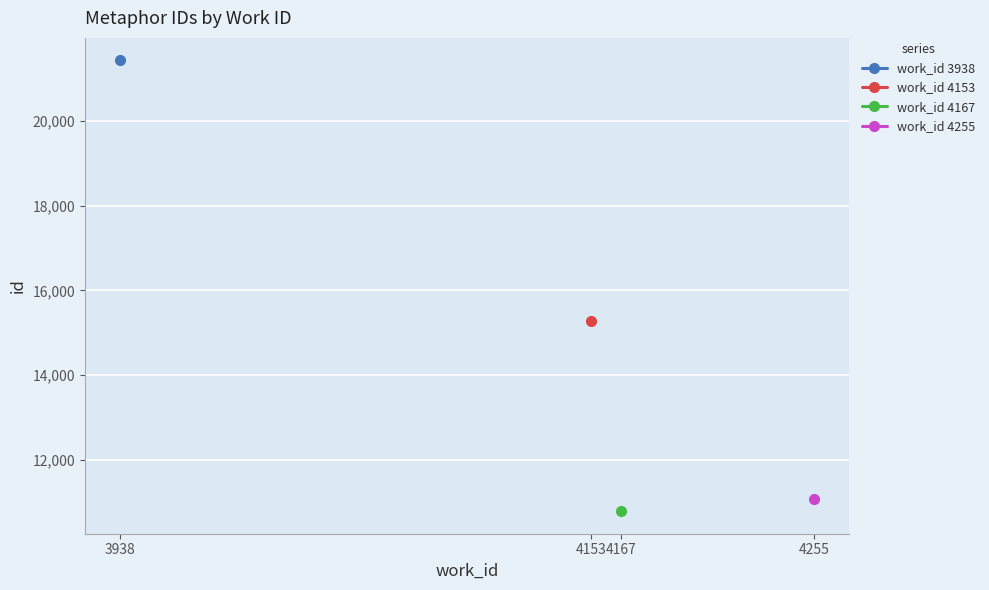

What are all the series names shown in the legend?

work_id 3938, work_id 4153, work_id 4167, work_id 4255